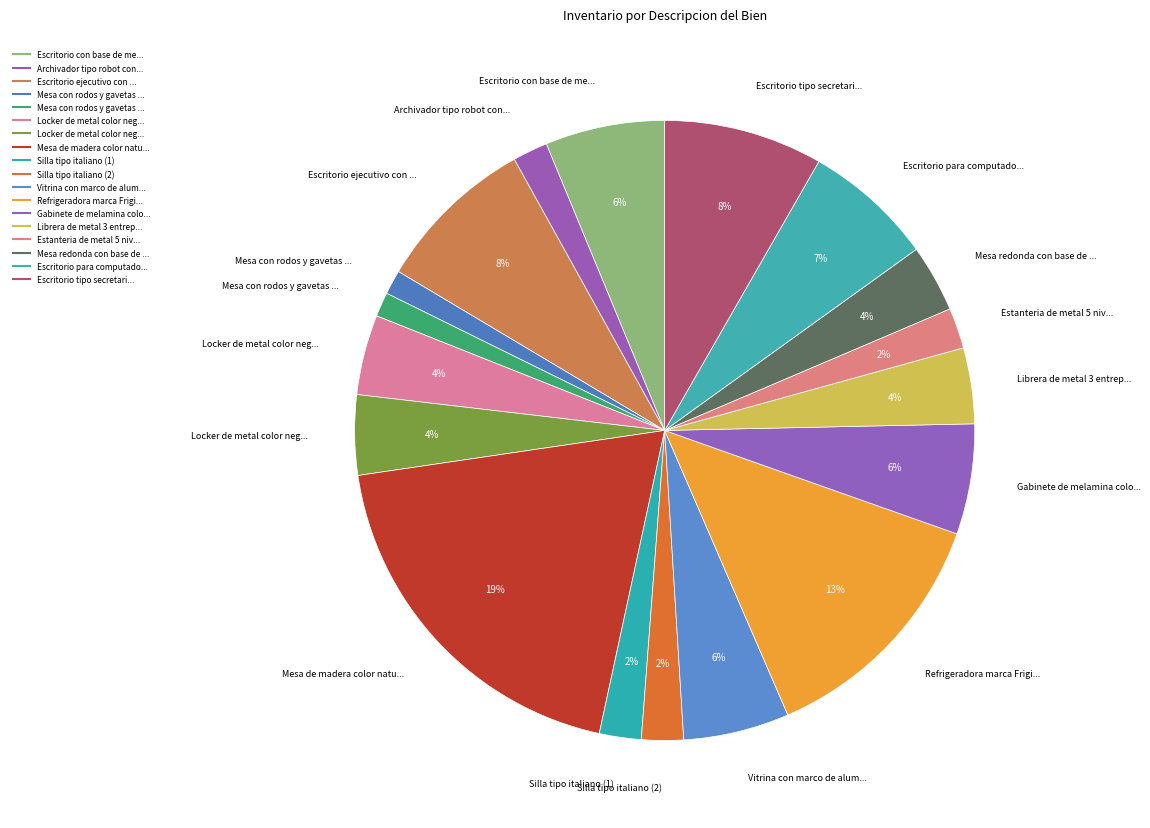

How many segments does this pie chart have?

18